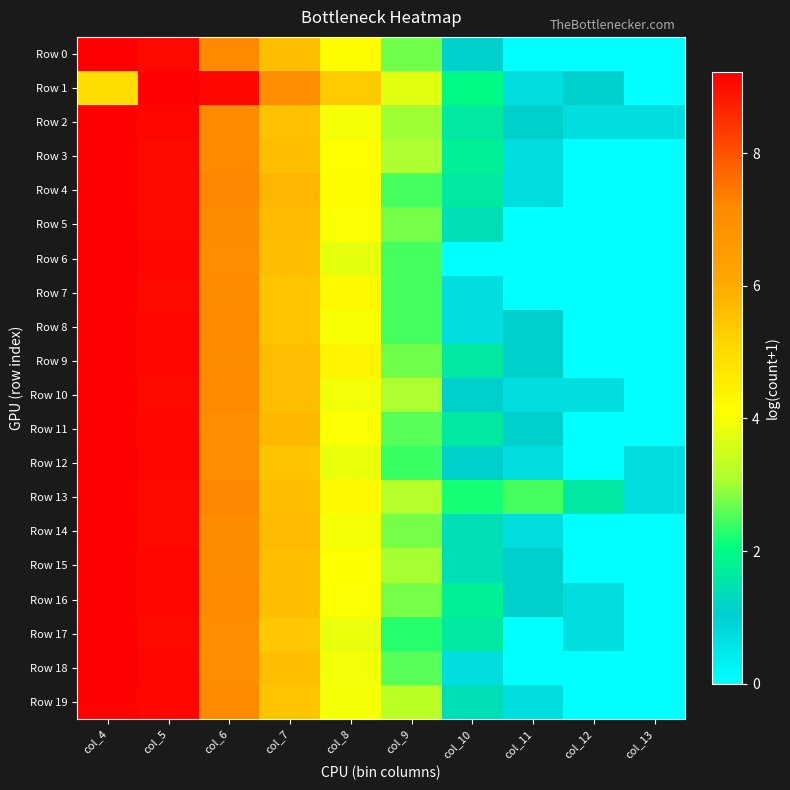

Reading left to right, extract all data points from this chart.

Row 0: col_4=9.2	col_5=9.1	col_6=7.2	col_7=5.6	col_8=4.2	col_9=2.7	col_10=1.1	col_11=0.0	col_12=0.0	col_13=0.0
Row 1: col_4=4.9	col_5=9.2	col_6=9.1	col_7=7.1	col_8=5.3	col_9=3.7	col_10=1.9	col_11=0.7	col_12=1.1	col_13=0.0
Row 2: col_4=9.2	col_5=9.1	col_6=7.2	col_7=5.6	col_8=4.0	col_9=3.0	col_10=1.6	col_11=1.1	col_12=0.7	col_13=0.7
Row 3: col_4=9.2	col_5=9.1	col_6=7.2	col_7=5.6	col_8=4.1	col_9=3.1	col_10=1.8	col_11=0.7	col_12=0.0	col_13=0.0
Row 4: col_4=9.2	col_5=9.1	col_6=7.2	col_7=5.8	col_8=4.2	col_9=2.5	col_10=1.6	col_11=0.7	col_12=0.0	col_13=0.0
Row 5: col_4=9.2	col_5=9.1	col_6=7.2	col_7=5.7	col_8=4.1	col_9=2.8	col_10=1.4	col_11=0.0	col_12=0.0	col_13=0.0
Row 6: col_4=9.2	col_5=9.1	col_6=7.1	col_7=5.6	col_8=3.8	col_9=2.5	col_10=0.0	col_11=0.0	col_12=0.0	col_13=0.0
Row 7: col_4=9.2	col_5=9.1	col_6=7.2	col_7=5.5	col_8=4.2	col_9=2.5	col_10=0.7	col_11=0.0	col_12=0.0	col_13=0.0
Row 8: col_4=9.2	col_5=9.1	col_6=7.2	col_7=5.5	col_8=4.0	col_9=2.5	col_10=0.7	col_11=1.1	col_12=0.0	col_13=0.0
Row 9: col_4=9.2	col_5=9.1	col_6=7.2	col_7=5.6	col_8=4.3	col_9=2.7	col_10=1.6	col_11=1.1	col_12=0.0	col_13=0.0
Row 10: col_4=9.2	col_5=9.1	col_6=7.2	col_7=5.6	col_8=3.9	col_9=3.1	col_10=1.1	col_11=0.7	col_12=0.7	col_13=0.0
Row 11: col_4=9.2	col_5=9.1	col_6=7.1	col_7=5.7	col_8=4.0	col_9=2.6	col_10=1.6	col_11=1.1	col_12=0.0	col_13=0.0
Row 12: col_4=9.2	col_5=9.1	col_6=7.1	col_7=5.5	col_8=3.9	col_9=2.4	col_10=1.1	col_11=0.7	col_12=0.0	col_13=0.7
Row 13: col_4=9.2	col_5=9.1	col_6=7.2	col_7=5.6	col_8=4.2	col_9=3.2	col_10=2.2	col_11=2.5	col_12=1.6	col_13=0.7
Row 14: col_4=9.2	col_5=9.1	col_6=7.2	col_7=5.7	col_8=4.0	col_9=2.8	col_10=1.4	col_11=0.7	col_12=0.0	col_13=0.0
Row 15: col_4=9.2	col_5=9.1	col_6=7.2	col_7=5.6	col_8=4.1	col_9=3.0	col_10=1.4	col_11=1.1	col_12=0.0	col_13=0.0
Row 16: col_4=9.2	col_5=9.1	col_6=7.2	col_7=5.6	col_8=4.1	col_9=2.8	col_10=1.8	col_11=1.1	col_12=0.7	col_13=0.0
Row 17: col_4=9.2	col_5=9.0	col_6=7.1	col_7=5.4	col_8=3.9	col_9=2.3	col_10=1.6	col_11=0.0	col_12=0.7	col_13=0.0
Row 18: col_4=9.2	col_5=9.1	col_6=7.1	col_7=5.6	col_8=3.9	col_9=2.6	col_10=0.7	col_11=0.0	col_12=0.0	col_13=0.0
Row 19: col_4=9.2	col_5=9.1	col_6=7.2	col_7=5.5	col_8=4.0	col_9=3.3	col_10=1.4	col_11=0.7	col_12=0.0	col_13=0.0